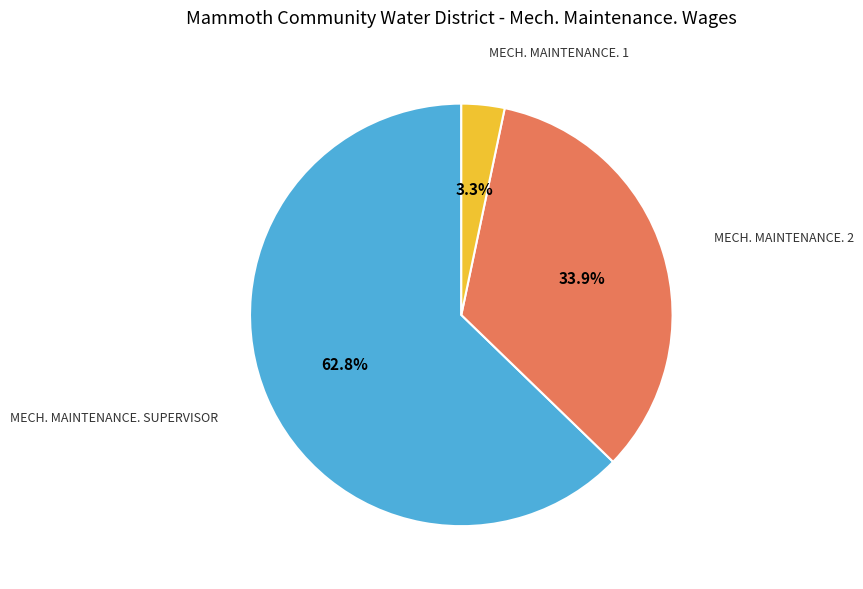

Is there any slice that represents more than half of the pie?

Yes